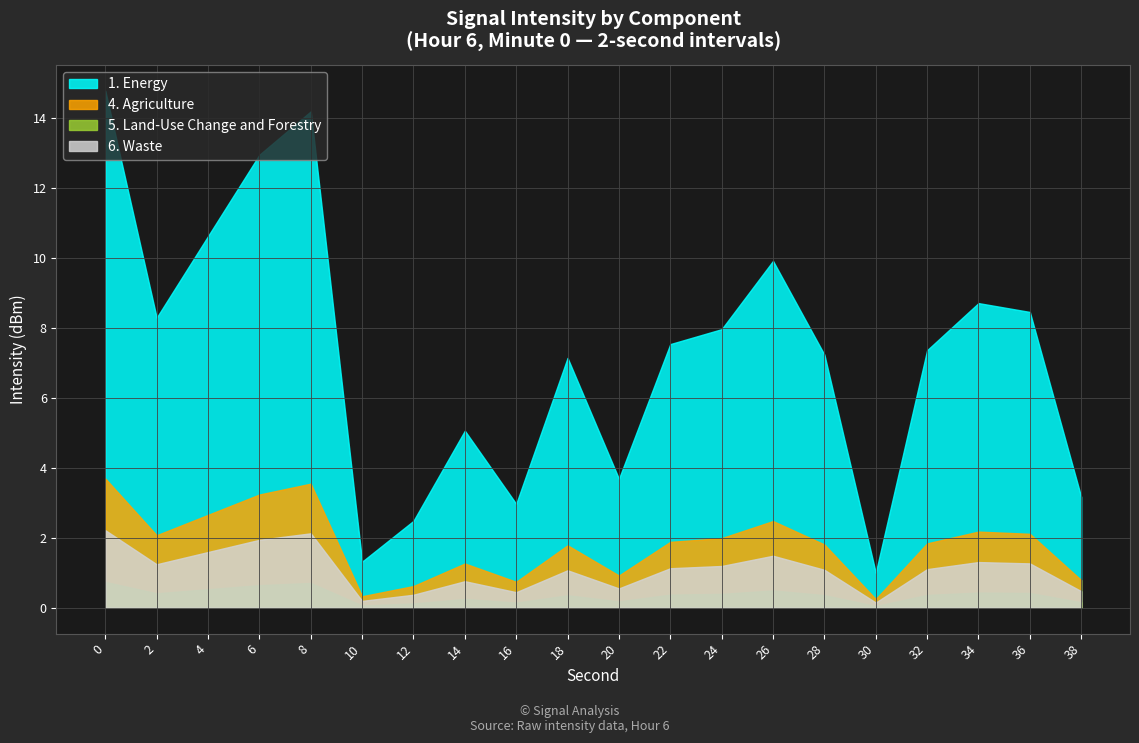

The value of 5. Land-Use Change and Forestry at 26 is 0.5. True or false?

True